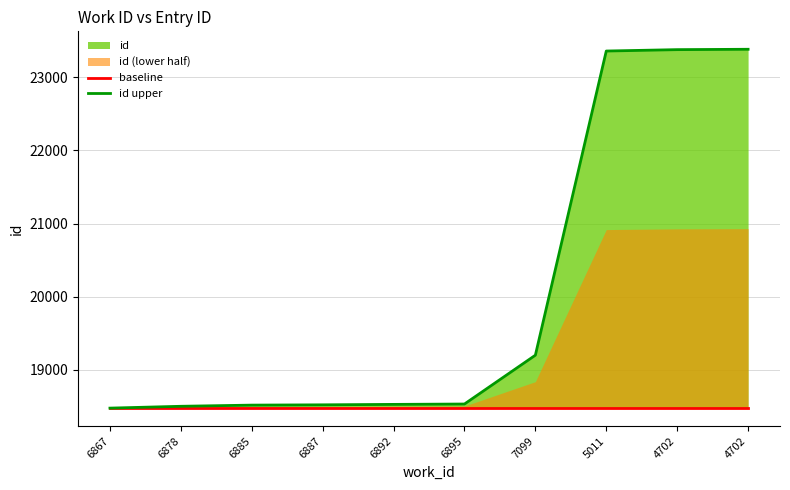

What is the total value across all series at 6878?

36981